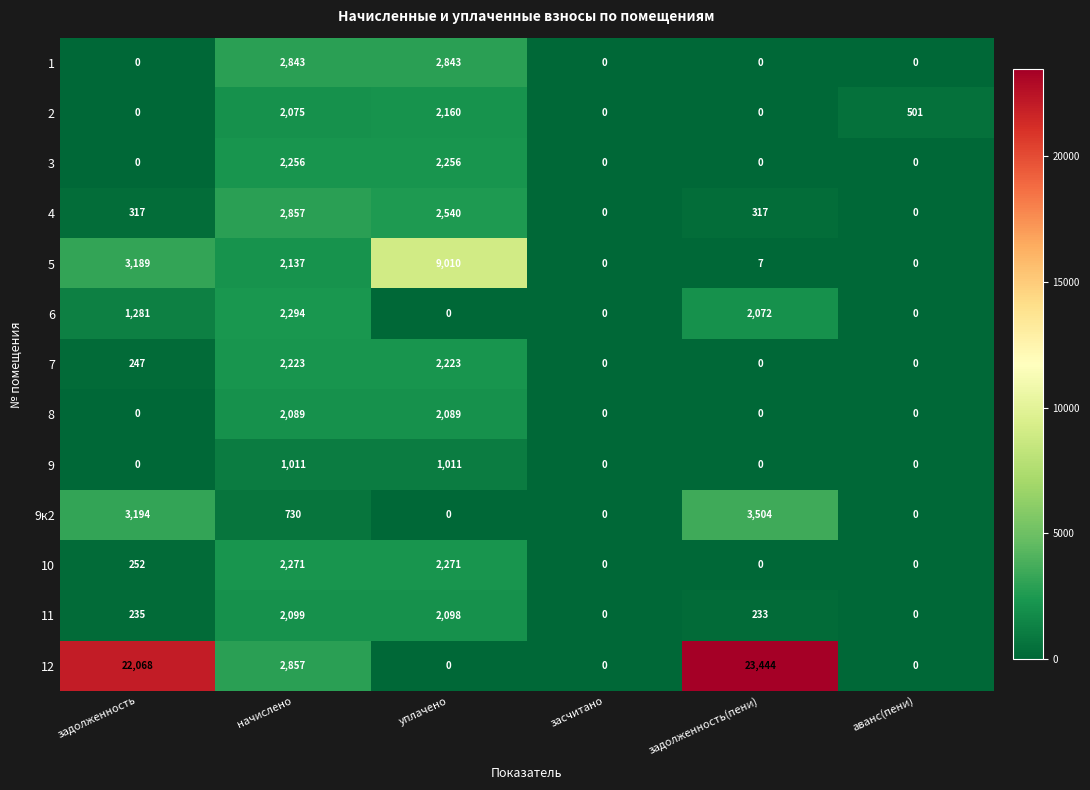

The 6 series shows 0 at аванс(пени). True or false?

True